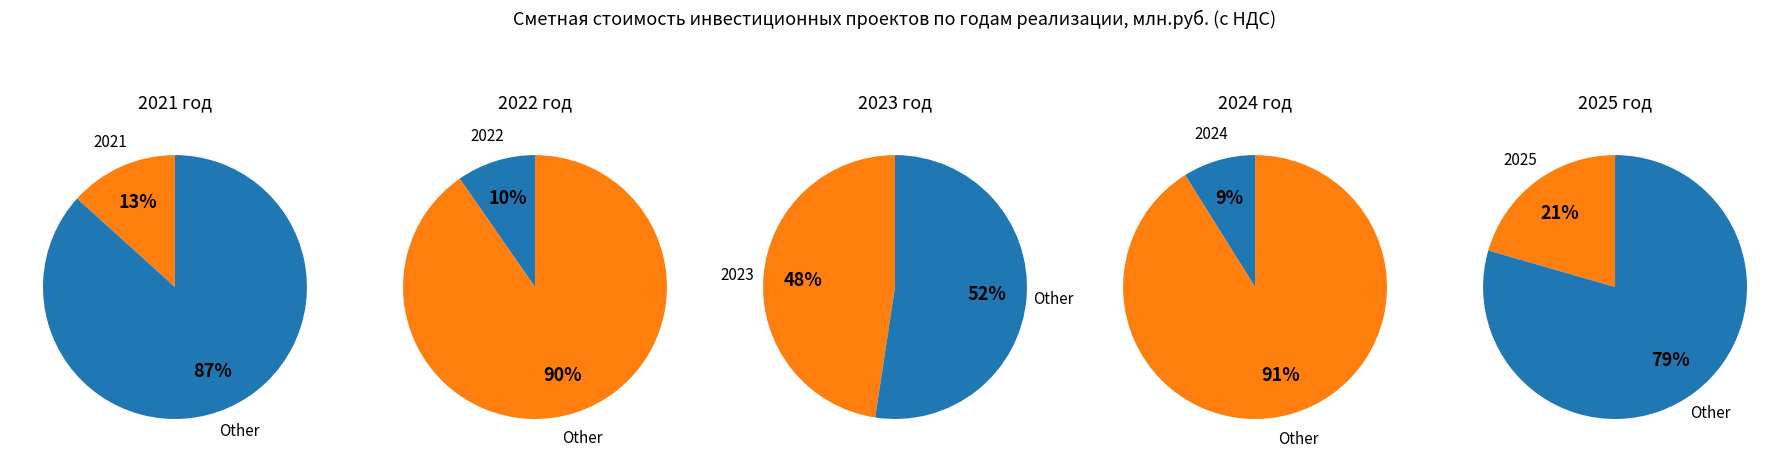

Does 2024 represent more than half of the total?

No